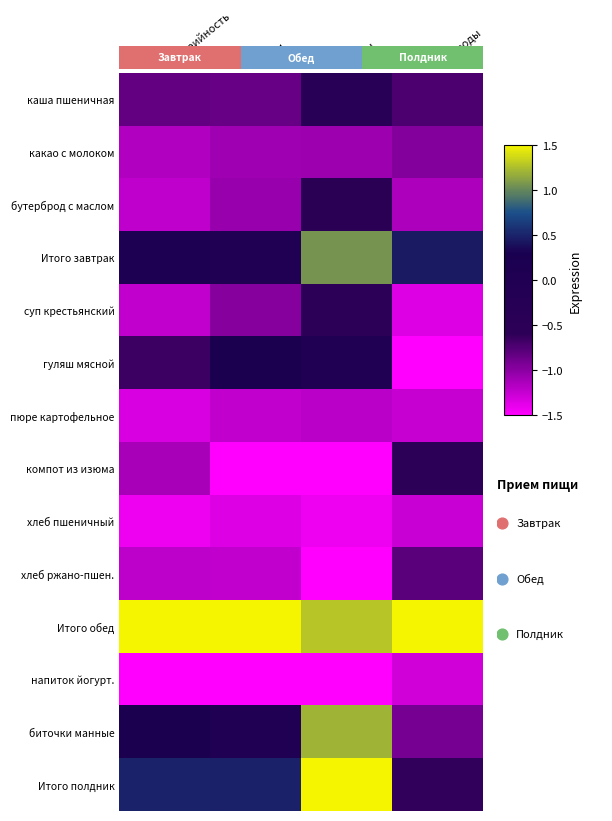

What value does the пюре картофельное series have at Жиры?

-1.2